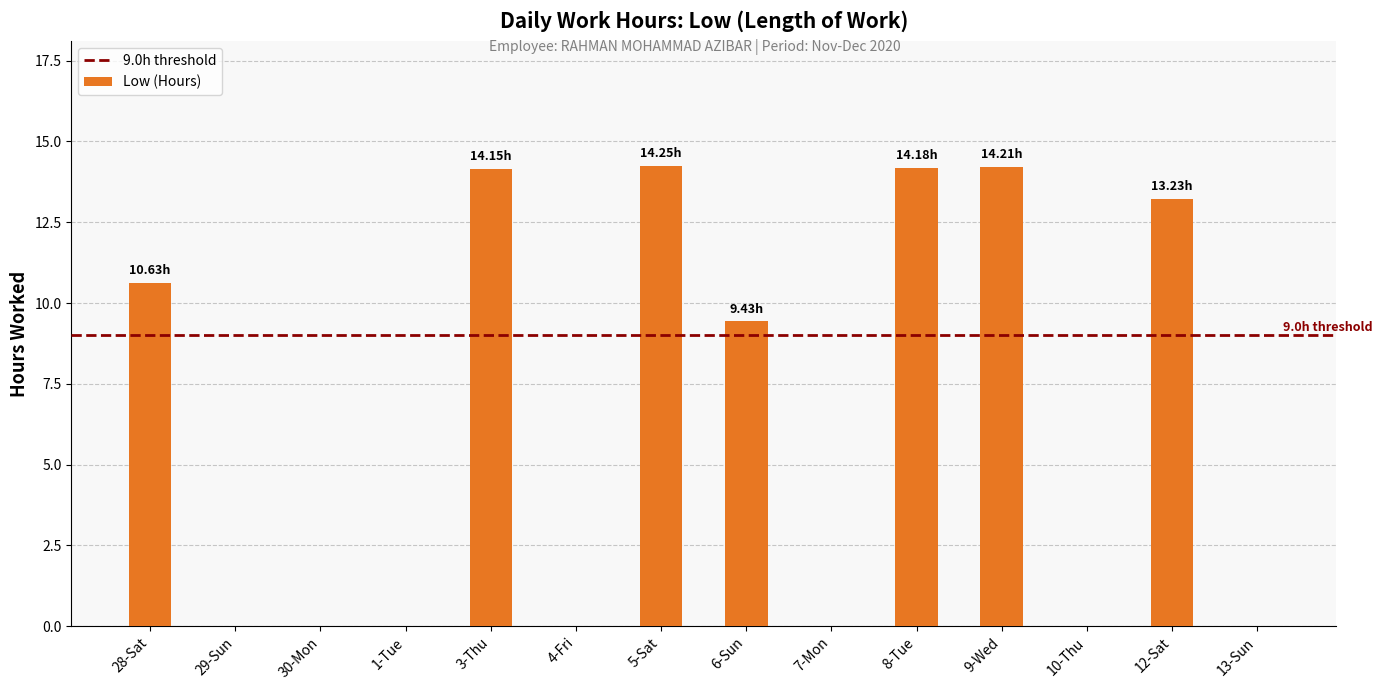

Where is the data nearest to the value 7?

6-Sun